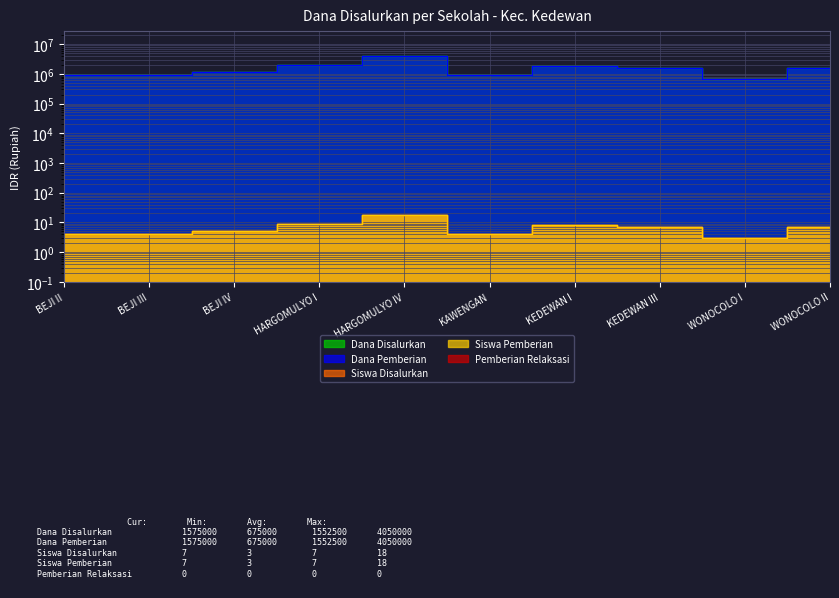

Reading left to right, list all the values displayed in this chart.

Dana Disalurkan: 900000	900000	1125000	2025000	4050000	900000	1800000	1575000	675000	1575000
Dana Pemberian: 900000	900000	1125000	2025000	4050000	900000	1800000	1575000	675000	1575000
Siswa Disalurkan: 4	4	5	9	18	4	8	7	3	7
Siswa Pemberian: 4	4	5	9	18	4	8	7	3	7